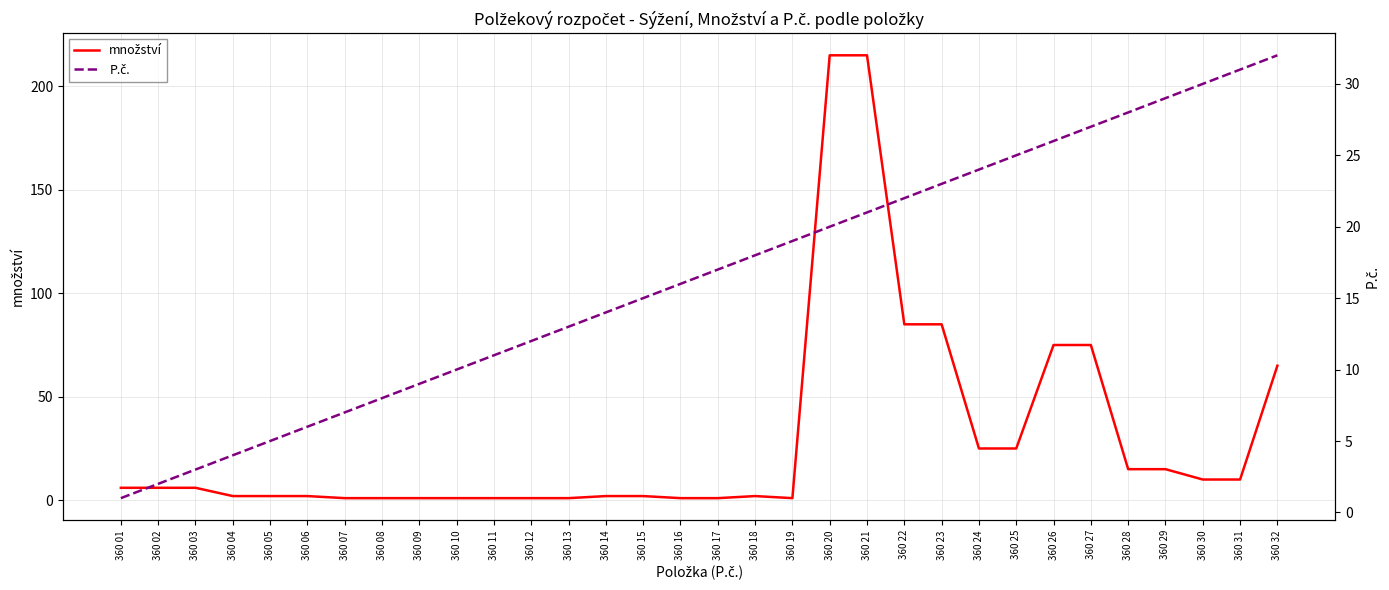

What is the highest value of the P.č. series?

32